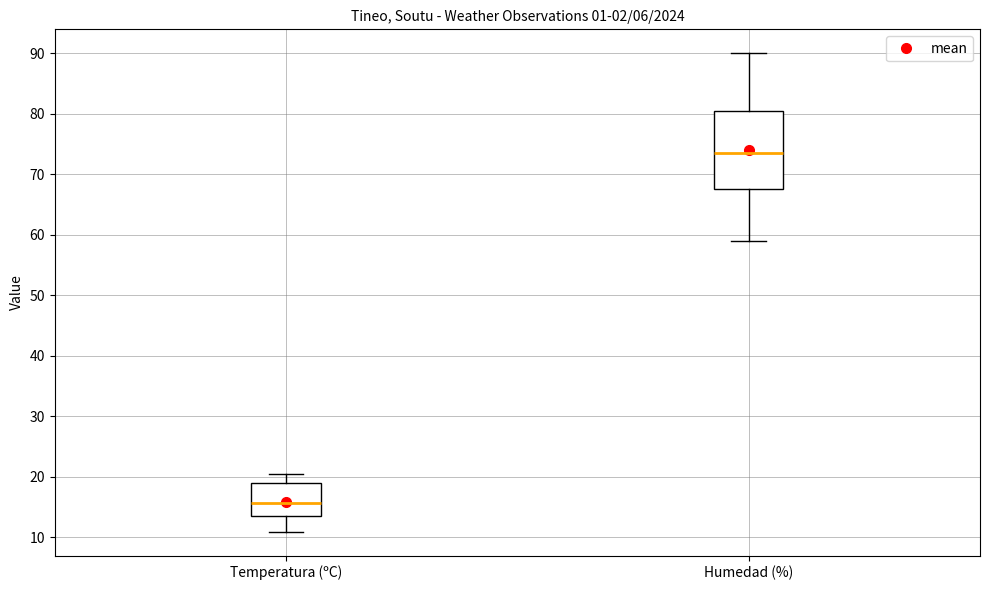

Which box is the tallest, from its lower edge to its upper edge?

Humedad (%)